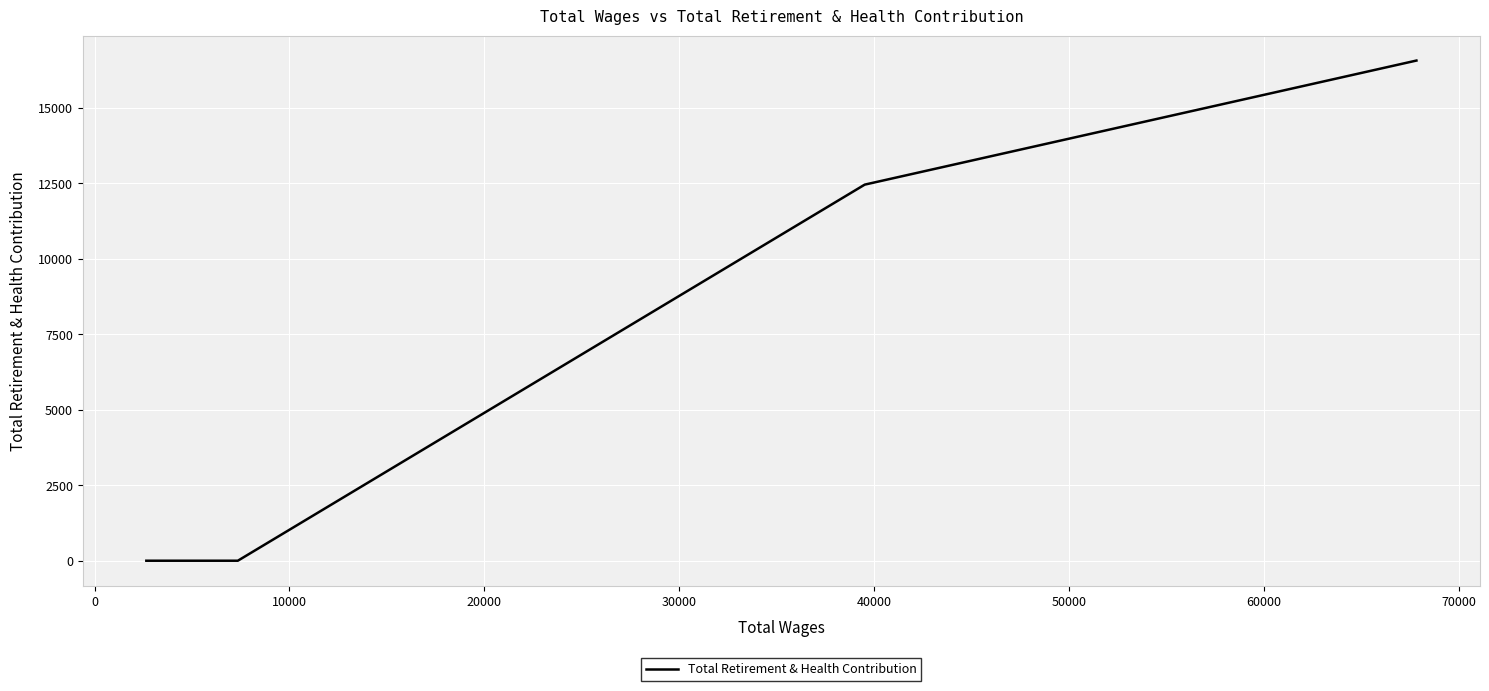

What is the maximum value shown in the chart?

16560